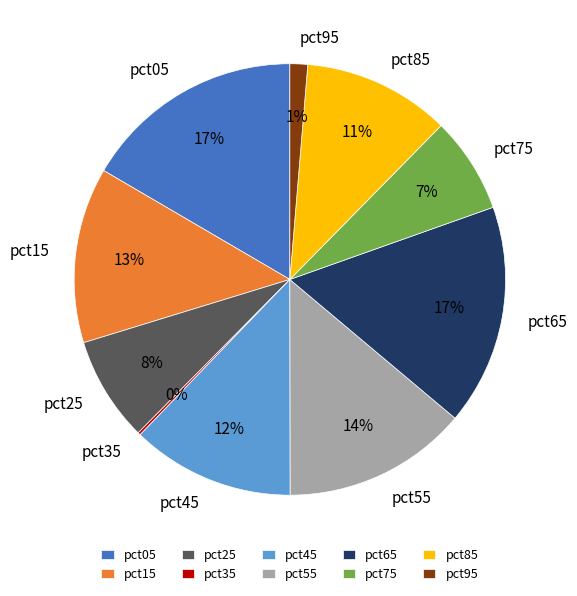

Is pct15 the majority of the pie?

No